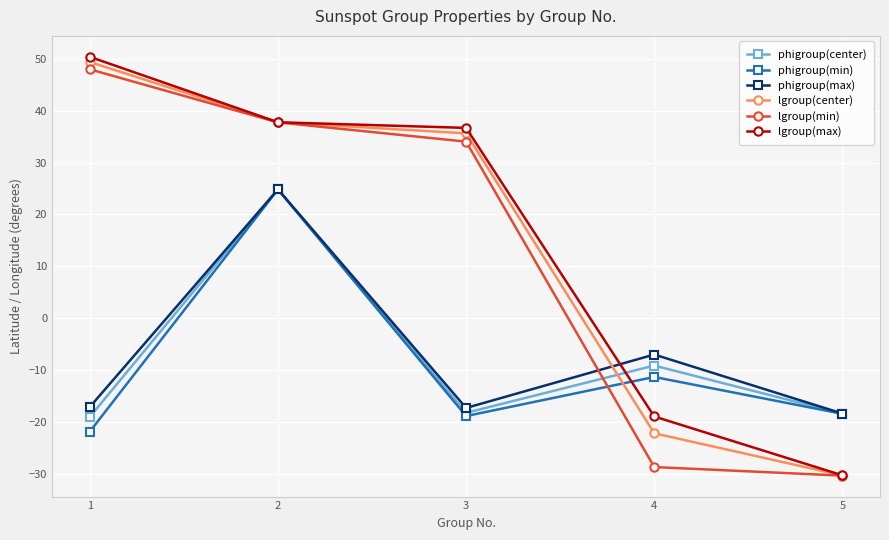

How many intersections are there between phigroup(center) and lgroup(min)?

1